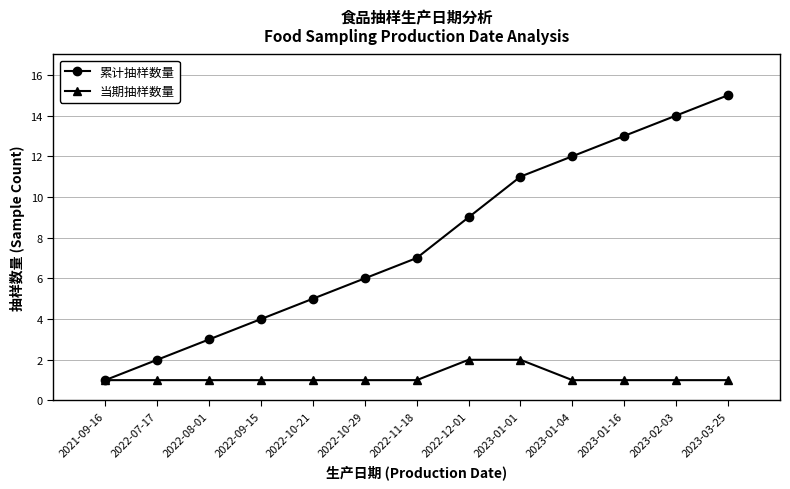

What is the total value across all series at 2023-03-25?

16